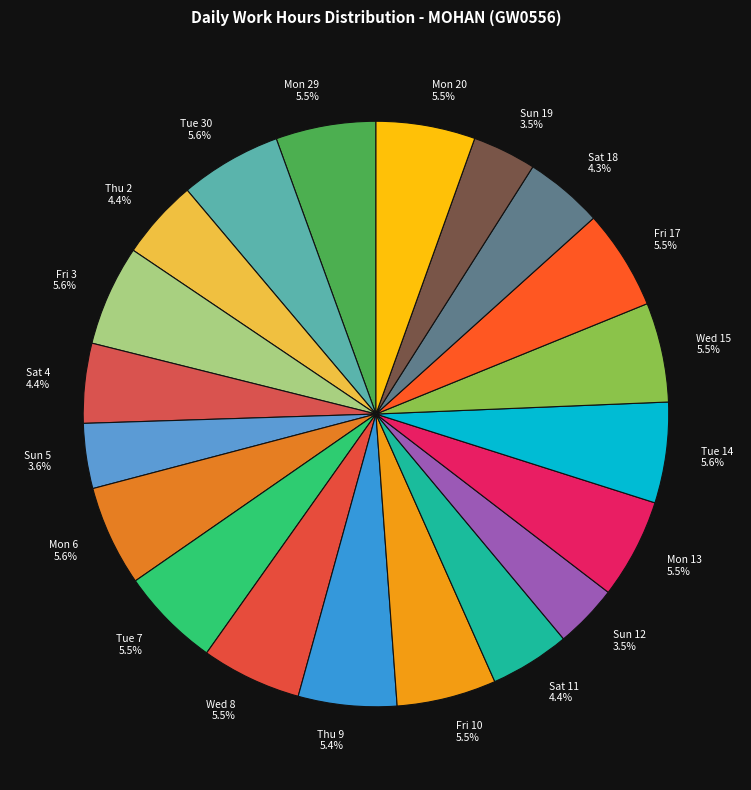

Do Mon 20 and Wed 15 together represent more than half of the pie?

No